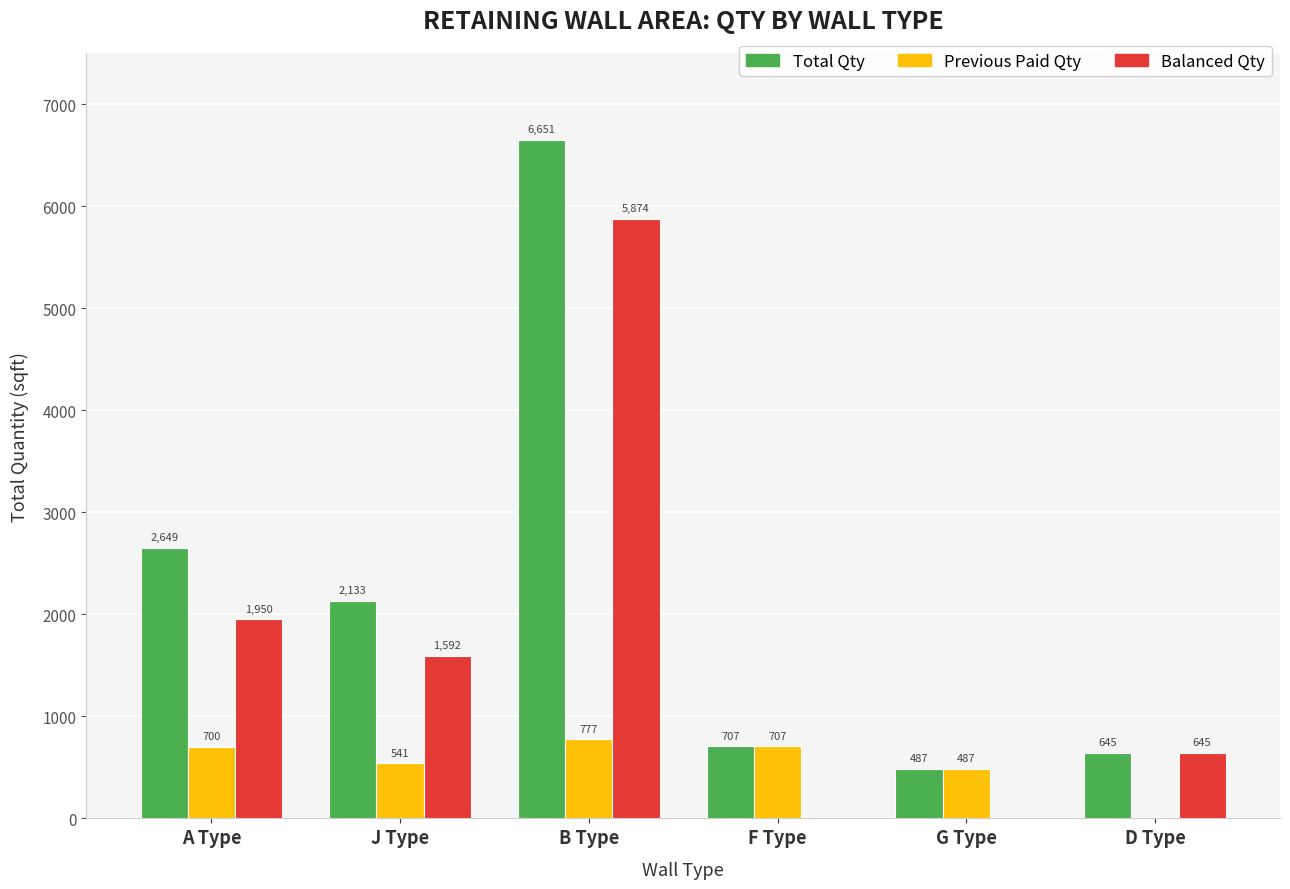

What is the difference between the Total Qty values at A Type and G Type?

2162.7